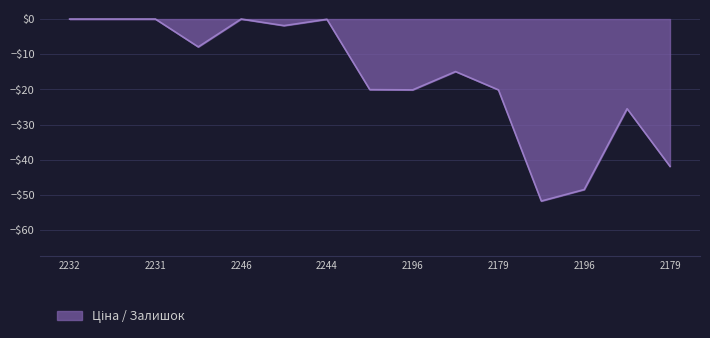

Which label corresponds to the largest value in the chart?

2232